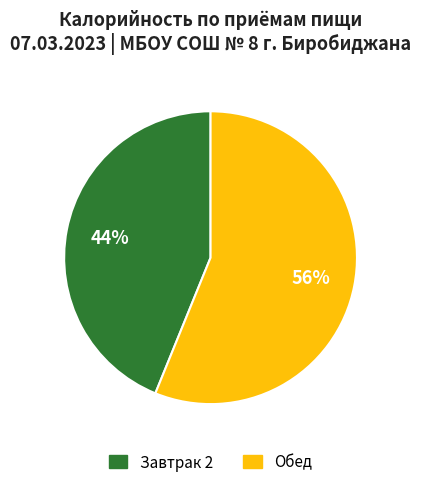

How many slices are in this pie chart?

2